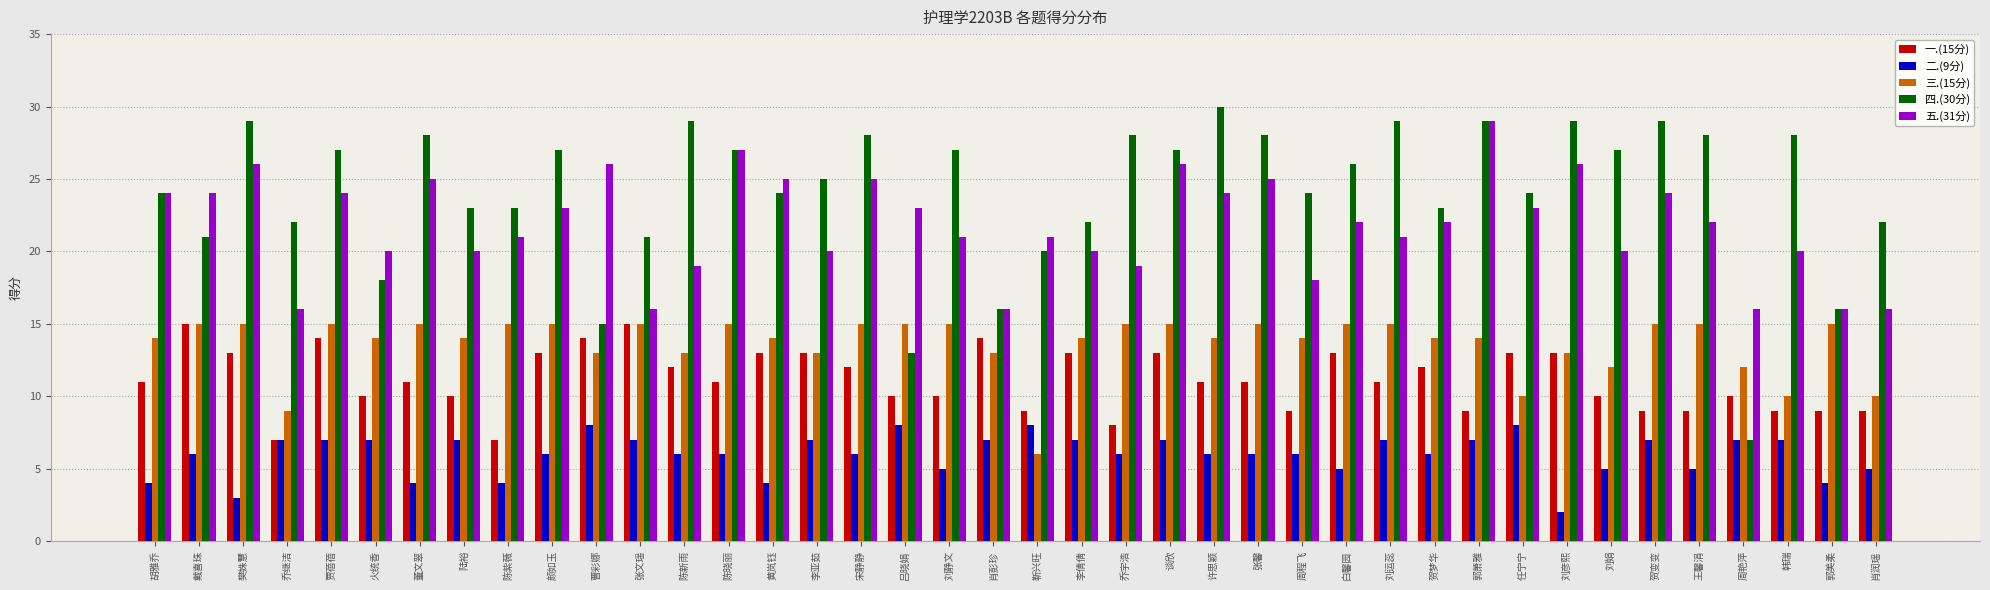

Is it true that 五.(31分) equals 20 at 陆裕?

True